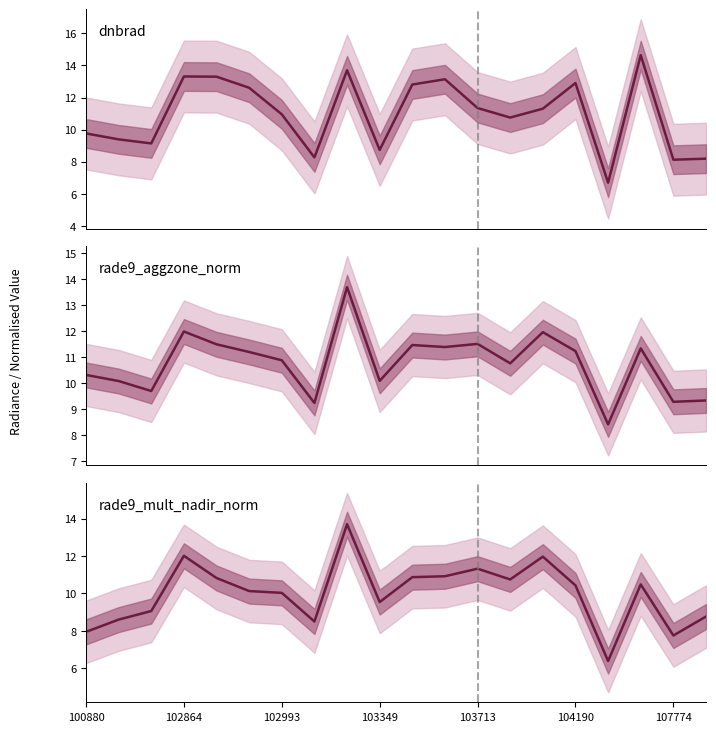

At how many categories does at least one series exceed 9?

19